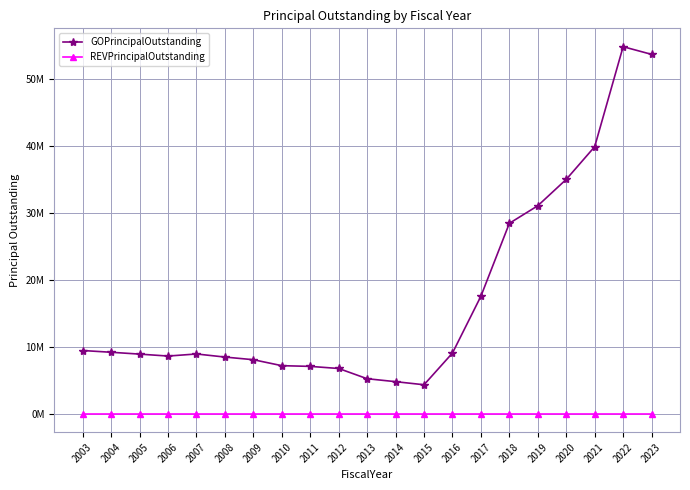

True or false: REVPrincipalOutstanding and GOPrincipalOutstanding intersect in this chart.

False